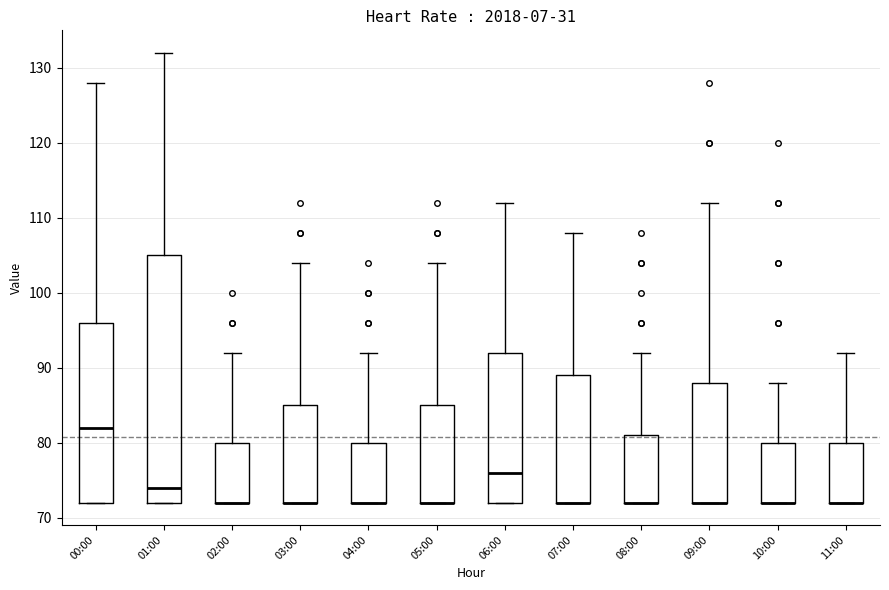

Comparing the boxes themselves (not the whiskers), which one is the tallest?

01:00